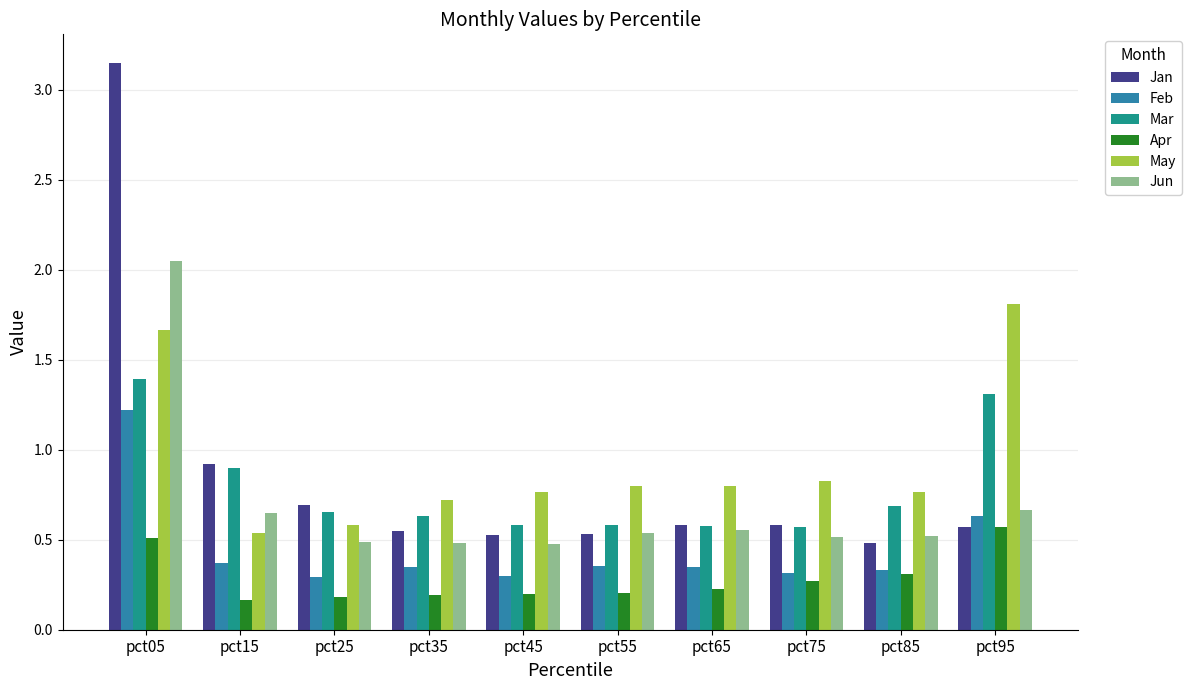

True or false: Mar has a value of 0.6 at pct75.

True